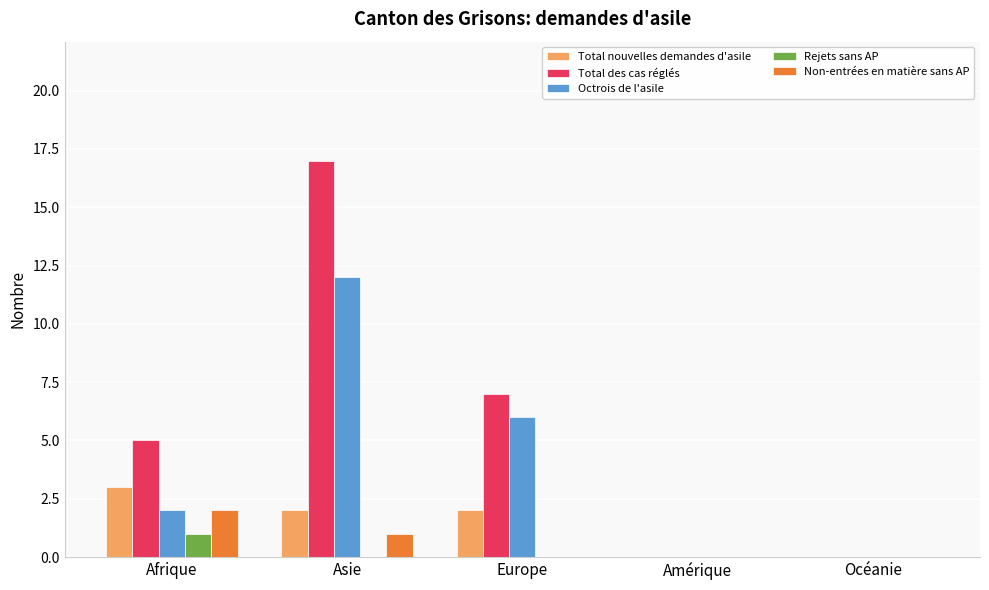

Between Asie and Océanie, which series saw the biggest shift?

Total des cas réglés